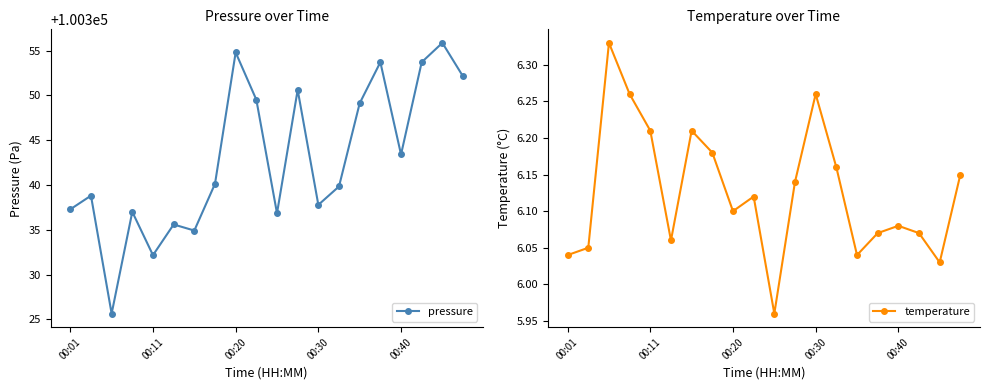

What is the difference between the second highest and second lowest values in the temperature series?

0.2